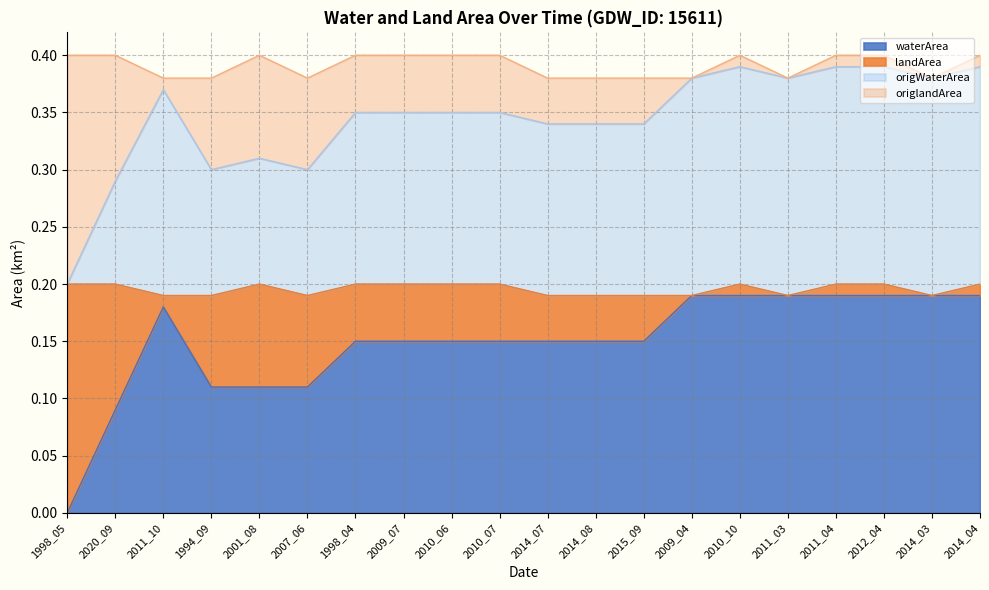

What is the sum of the waterArea values at 2014_04 and 2015_09?

0.3